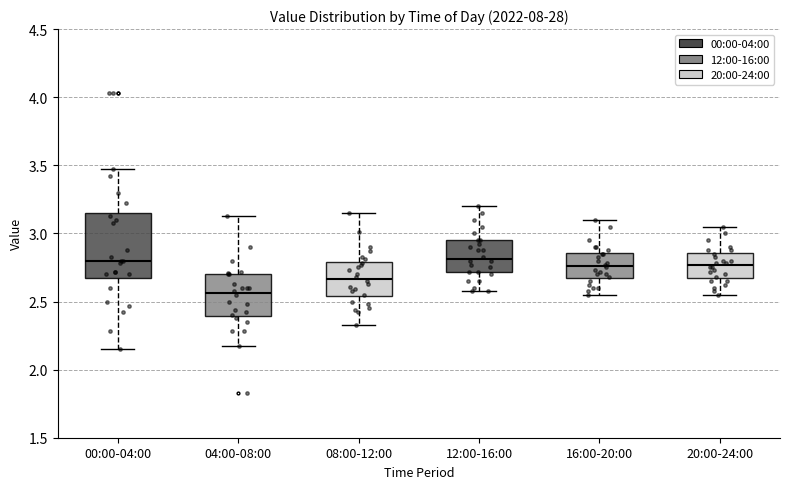

Reading left to right, read every box against the y-axis: the position of its median line, the range the box covers, and the ends of its whiskers. The values are not printed on the chart, so give them approximately, as read against the axis.

00:00-04:00: median 2.80, box 2.70 to 3.15, whiskers 2.15 to 3.45
04:00-08:00: median 2.55, box 2.40 to 2.70, whiskers 2.15 to 3.15
08:00-12:00: median 2.65, box 2.55 to 2.80, whiskers 2.35 to 3.15
12:00-16:00: median 2.80, box 2.70 to 2.95, whiskers 2.60 to 3.20
16:00-20:00: median 2.75, box 2.65 to 2.85, whiskers 2.55 to 3.10
20:00-24:00: median 2.75, box 2.65 to 2.85, whiskers 2.55 to 3.05